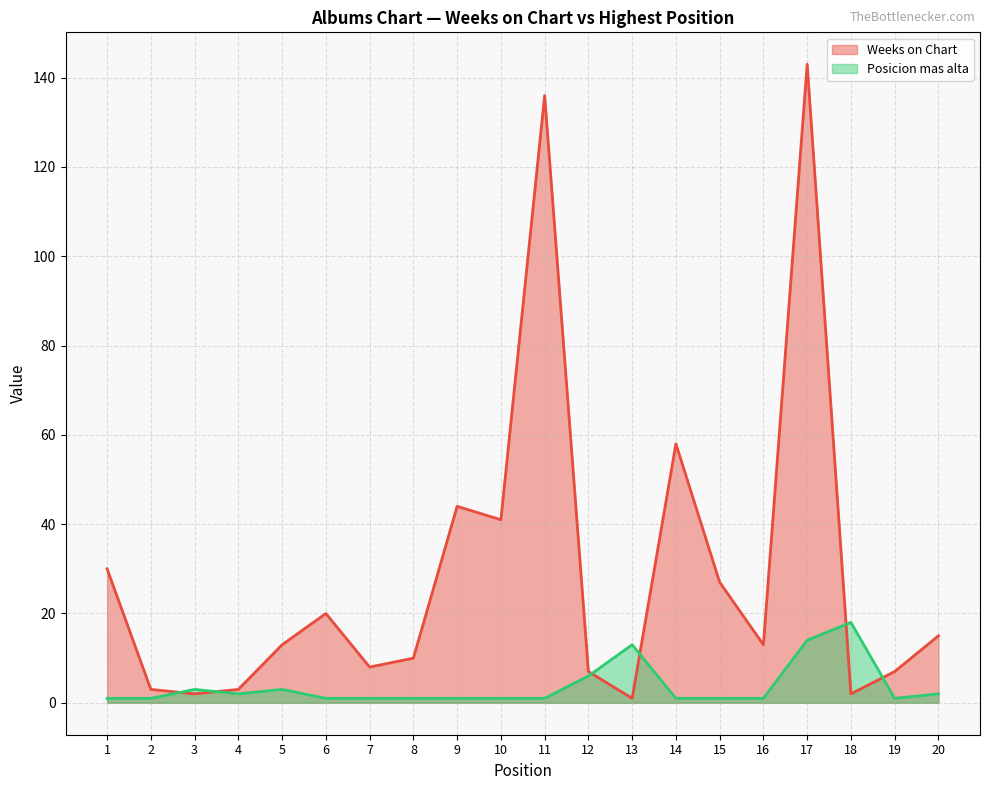

Reading right to left, what are all the values shown in this chart?

Weeks on Chart: 20=15	19=7	18=2	17=143	16=13	15=27	14=58	13=1	12=7	11=136	10=41	9=44	8=10	7=8	6=20	5=13	4=3	3=2	2=3	1=30
Posicion mas alta: 20=2	19=1	18=18	17=14	16=1	15=1	14=1	13=13	12=6	11=1	10=1	9=1	8=1	7=1	6=1	5=3	4=2	3=3	2=1	1=1